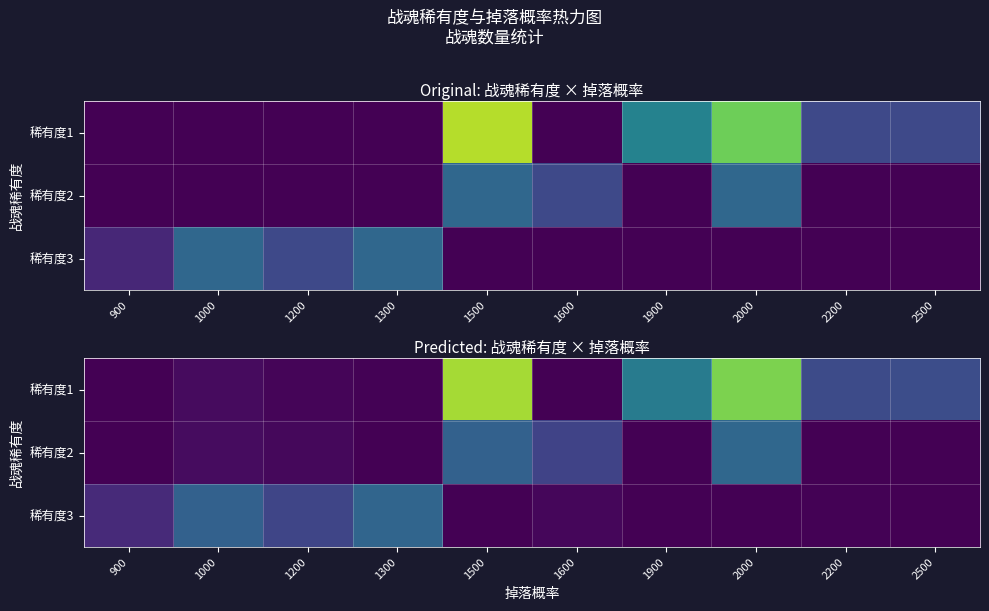

What is the sum of all 稀有度2 values?

8.1